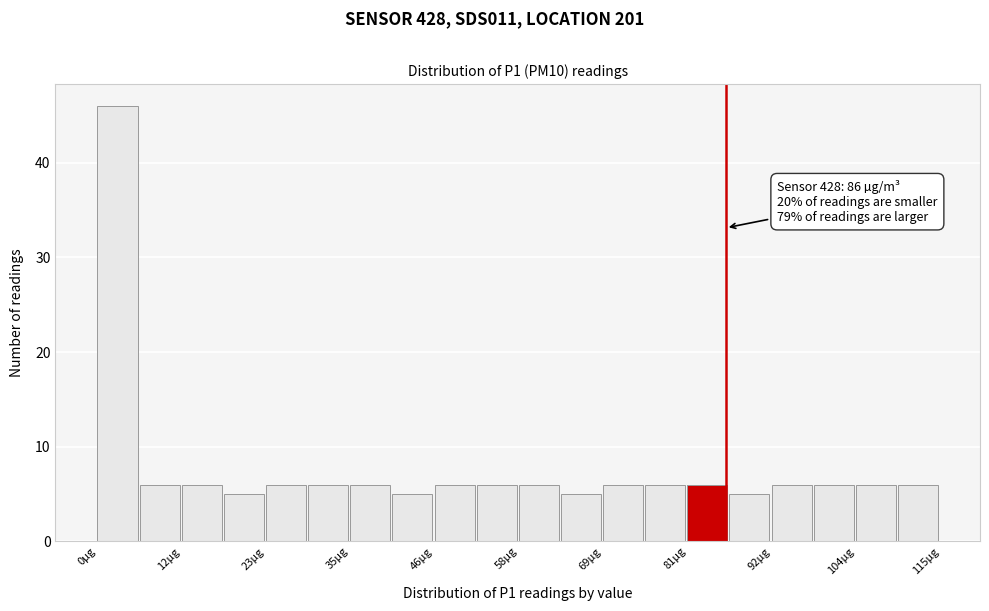

Around what value on the x-axis is the tallest bar? Give the approximate position of its centre, as read against the axis.

2